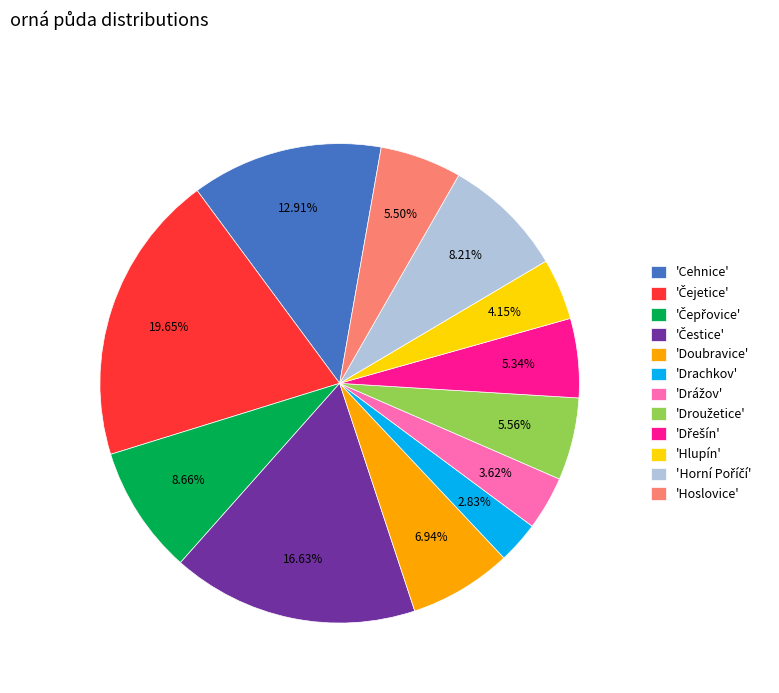

Which slice is the smallest?

'Drachkov'